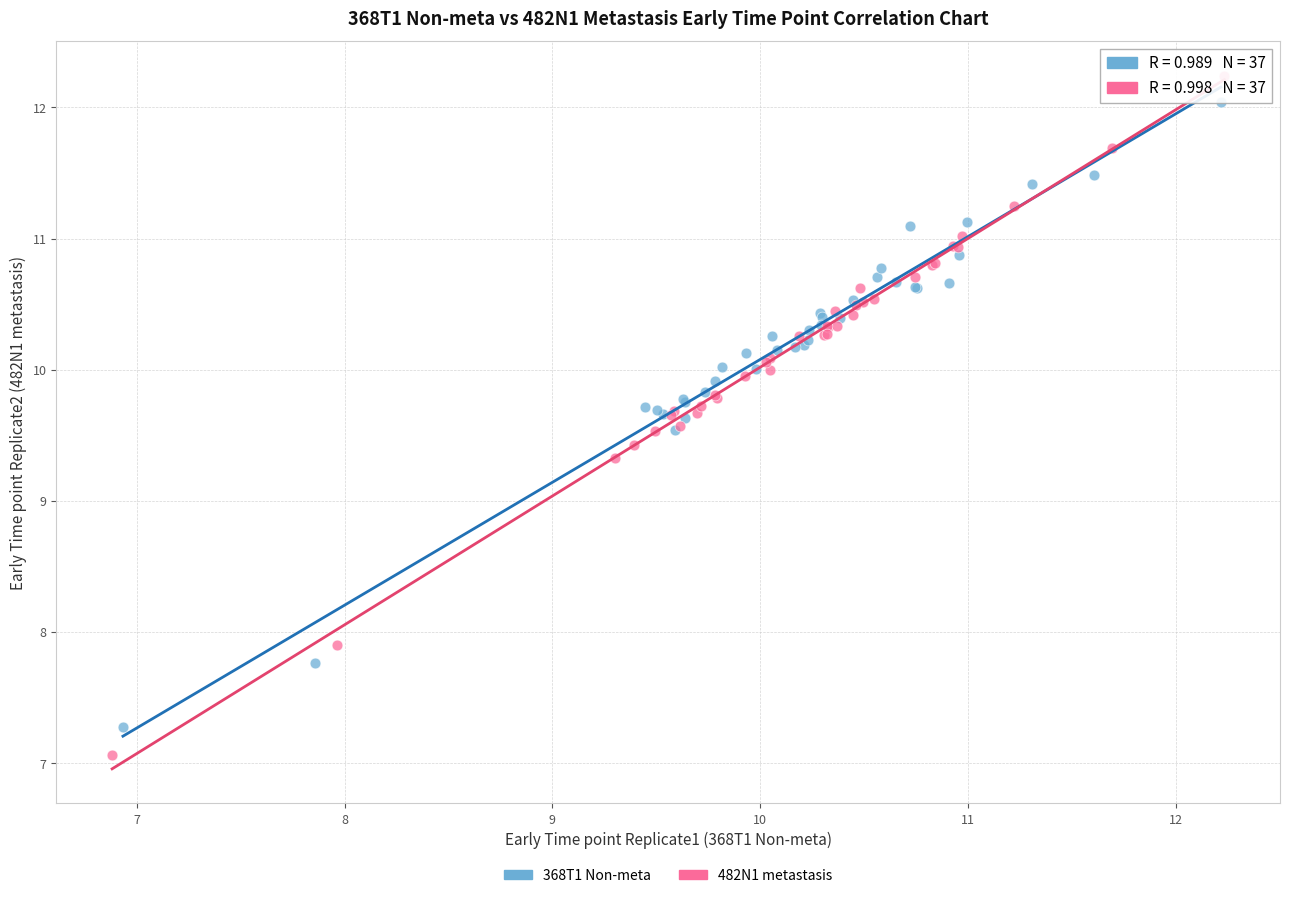

Which series has the largest Y range (max minus min)?

482N1 metastasis